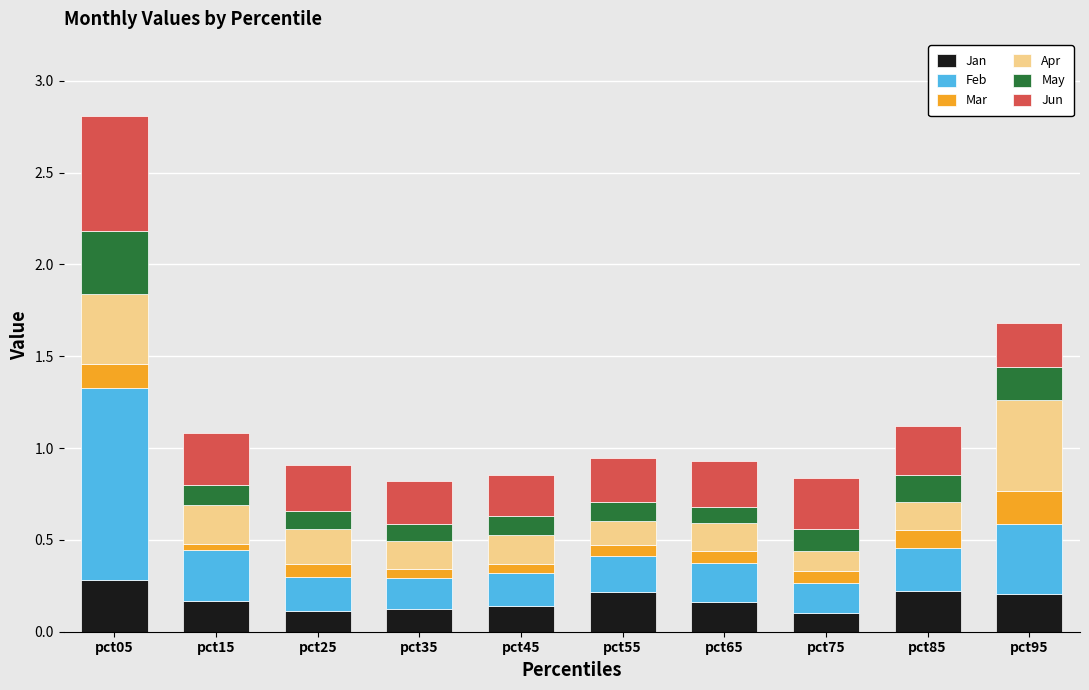

True or false: Jan has a value of 0.2 at pct65.

True